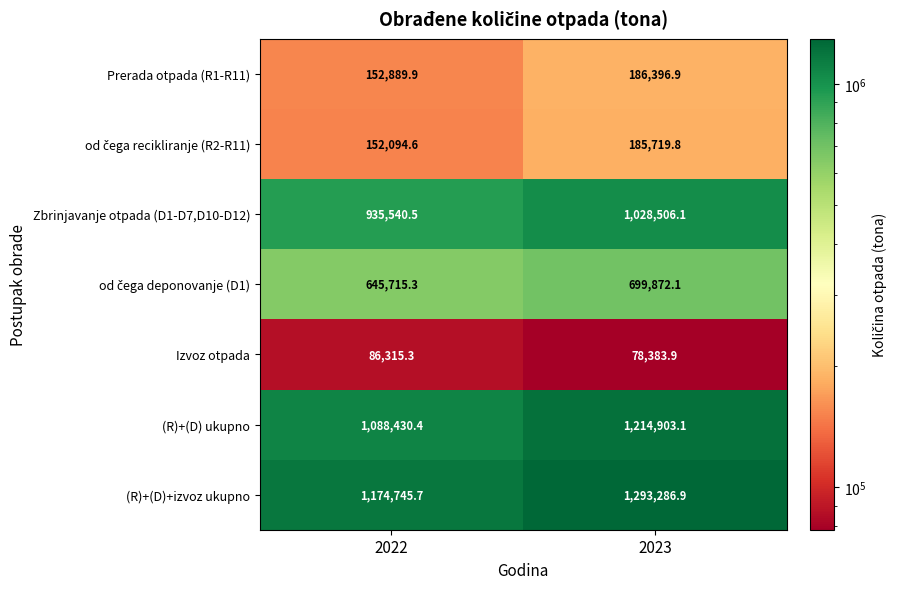

At which category is the sum across all series the highest?

2023